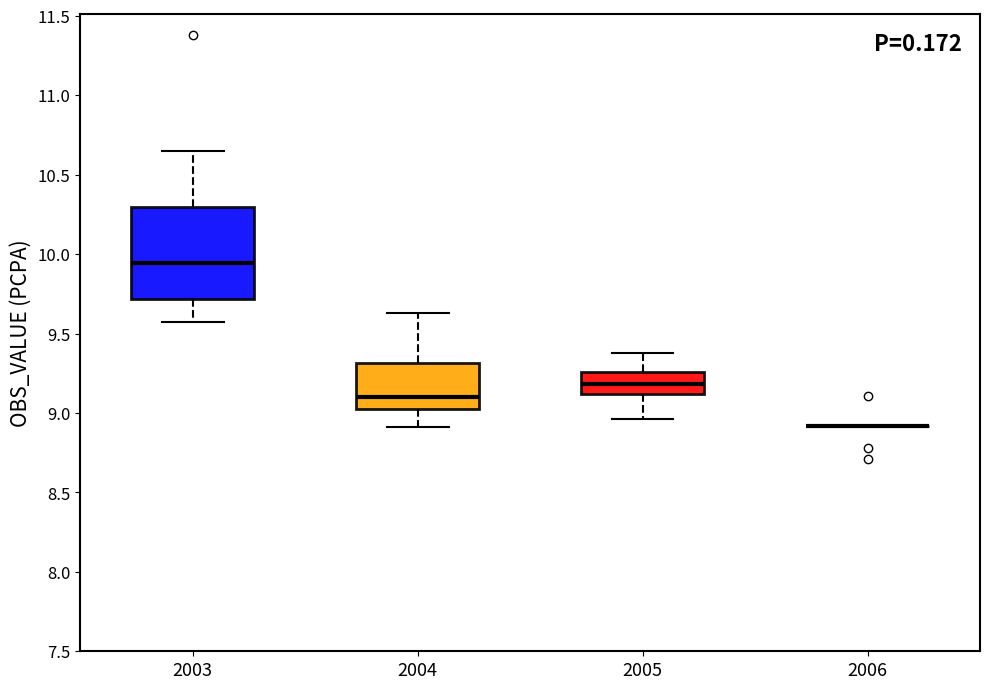

Reading left to right, read every box against the y-axis: the position of its median line, the range the box covers, and the ends of its whiskers. The values are not printed on the chart, so give them approximately, as read against the axis.

2003: median 9.95, box 9.70 to 10.30, whiskers 9.55 to 10.65
2004: median 9.10, box 9.00 to 9.30, whiskers 8.90 to 9.65
2005: median 9.20, box 9.10 to 9.25, whiskers 8.95 to 9.40
2006: box collapsed to a line at 8.90, whiskers 8.90 to 8.90